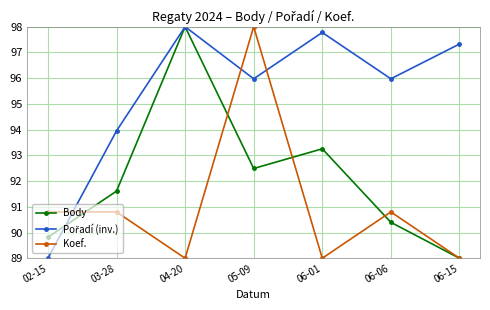

Between 03-28 and 05-09, which series saw the biggest shift?

Koef.